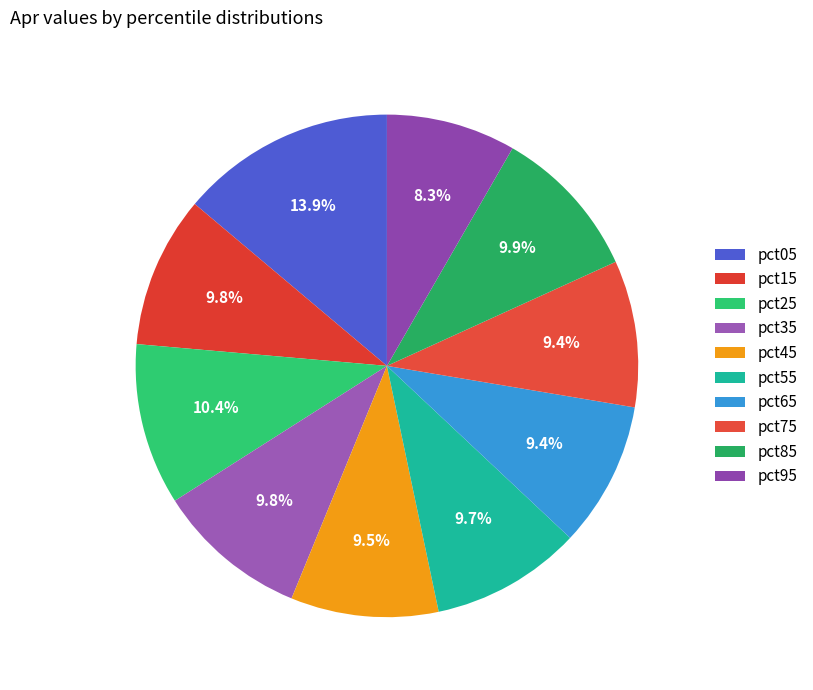

Rank the categories by value from lowest to highest.

pct95, pct65, pct75, pct45, pct55, pct15, pct35, pct85, pct25, pct05